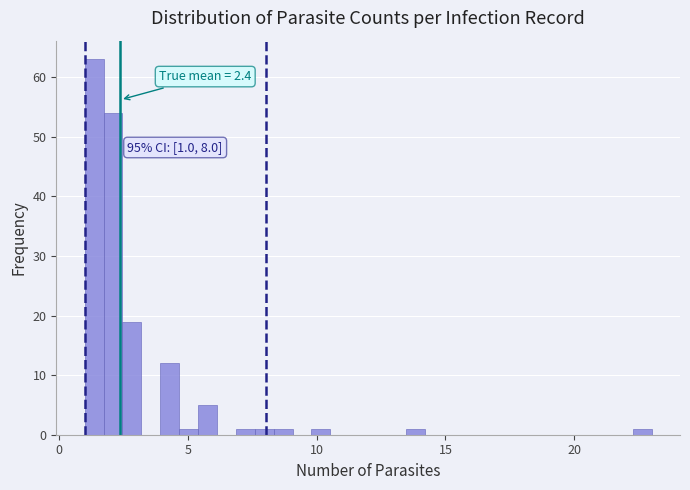

Around what value on the x-axis is the tallest bar? Give the approximate position of its centre, as read against the axis.

1.5